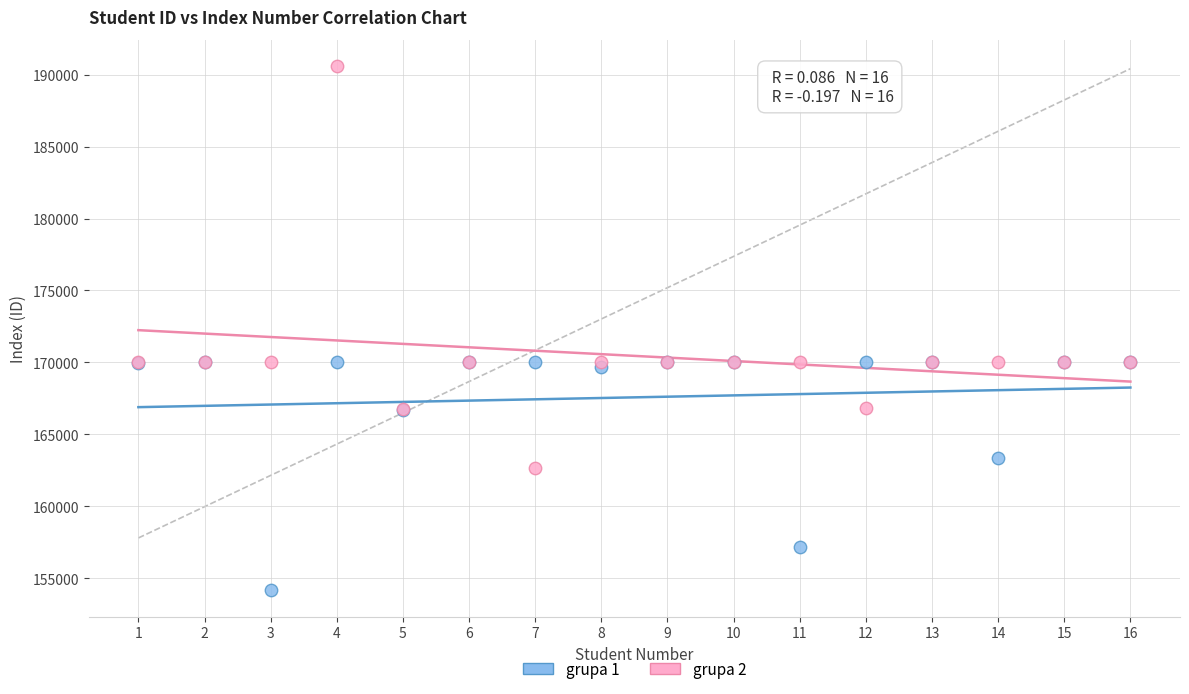

Which series reaches the maximum Y coordinate?

grupa 2